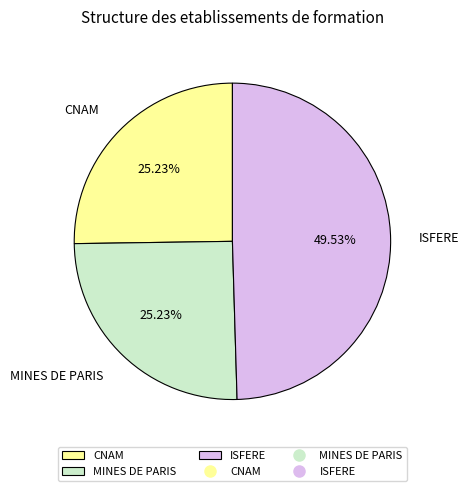

Which slice is the largest?

ISFERE